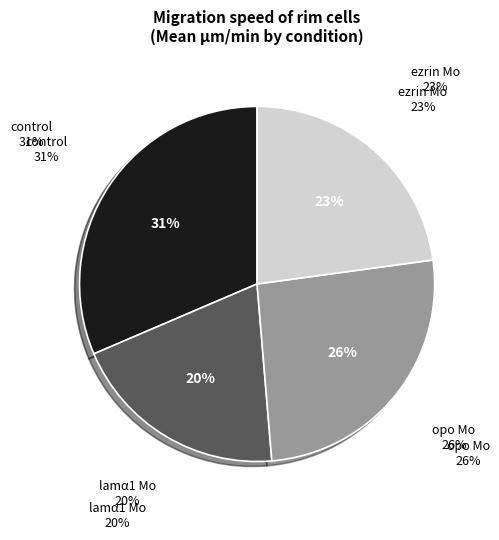

To the nearest percent, what percentage of the pie is ezrin Mo?

23%